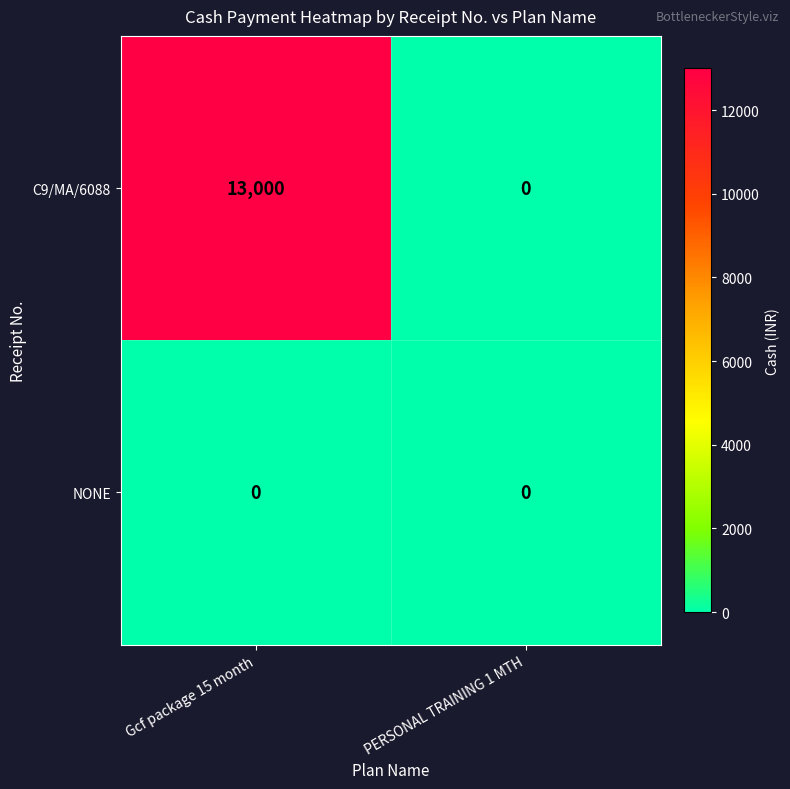

What is the sum of all C9/MA/6088 values?

13000